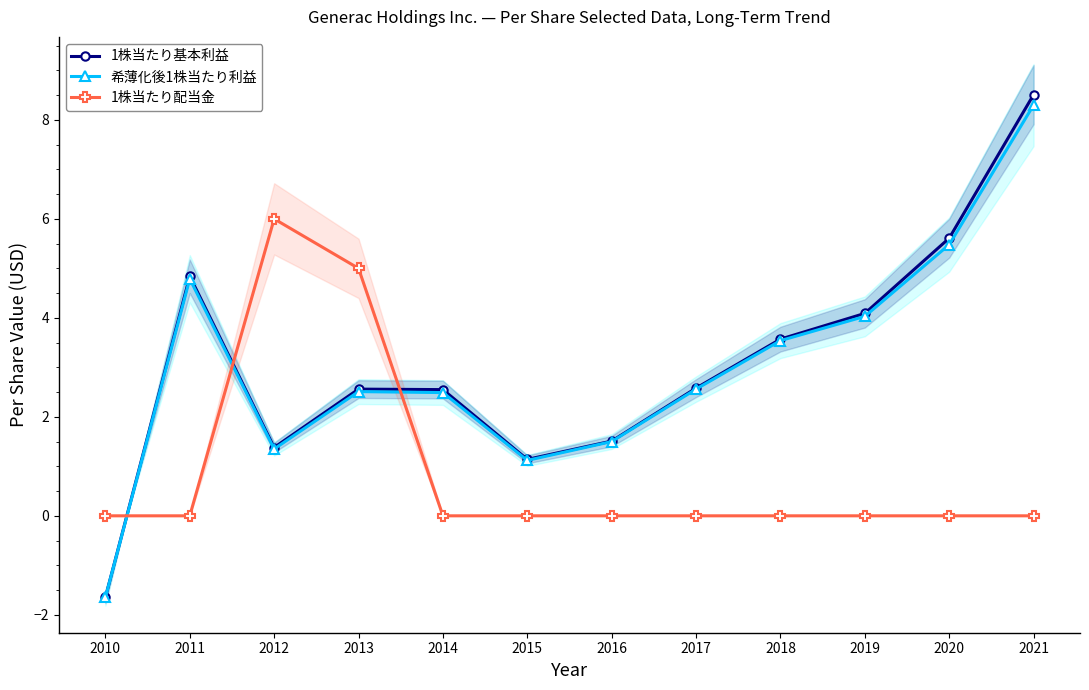

Which series ends up on top after the final intersection of 1株当たり配当金 and 1株当たり基本利益?

1株当たり基本利益